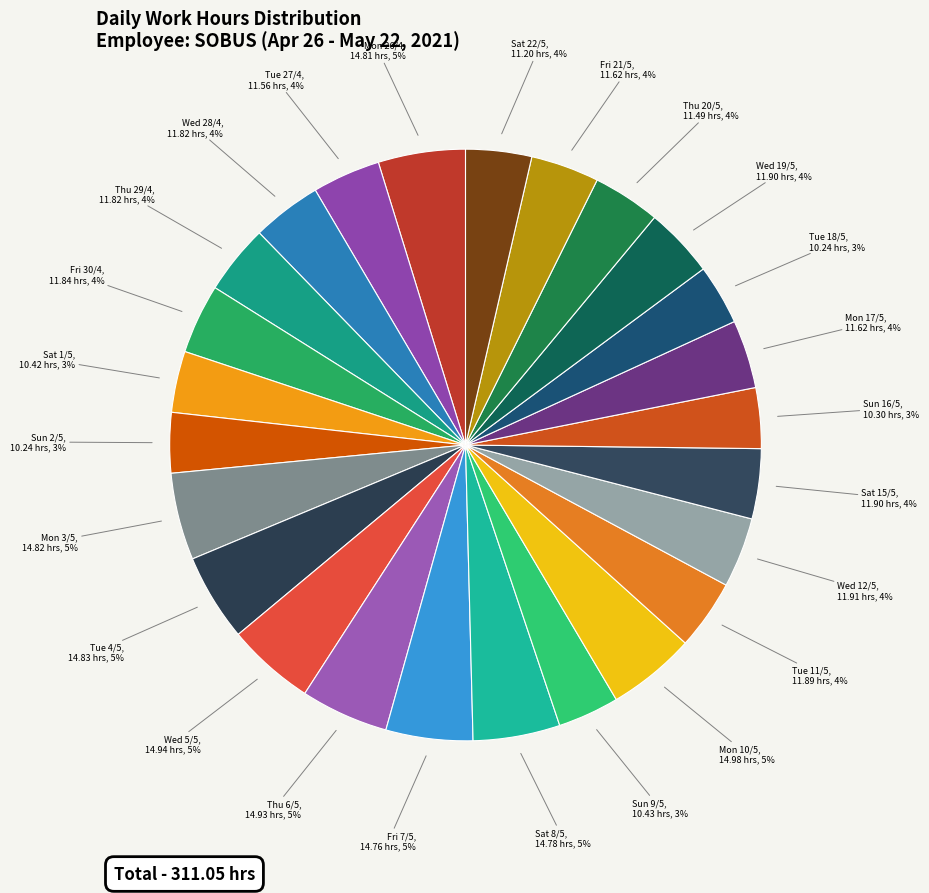

Count the number of slices in the pie.

25